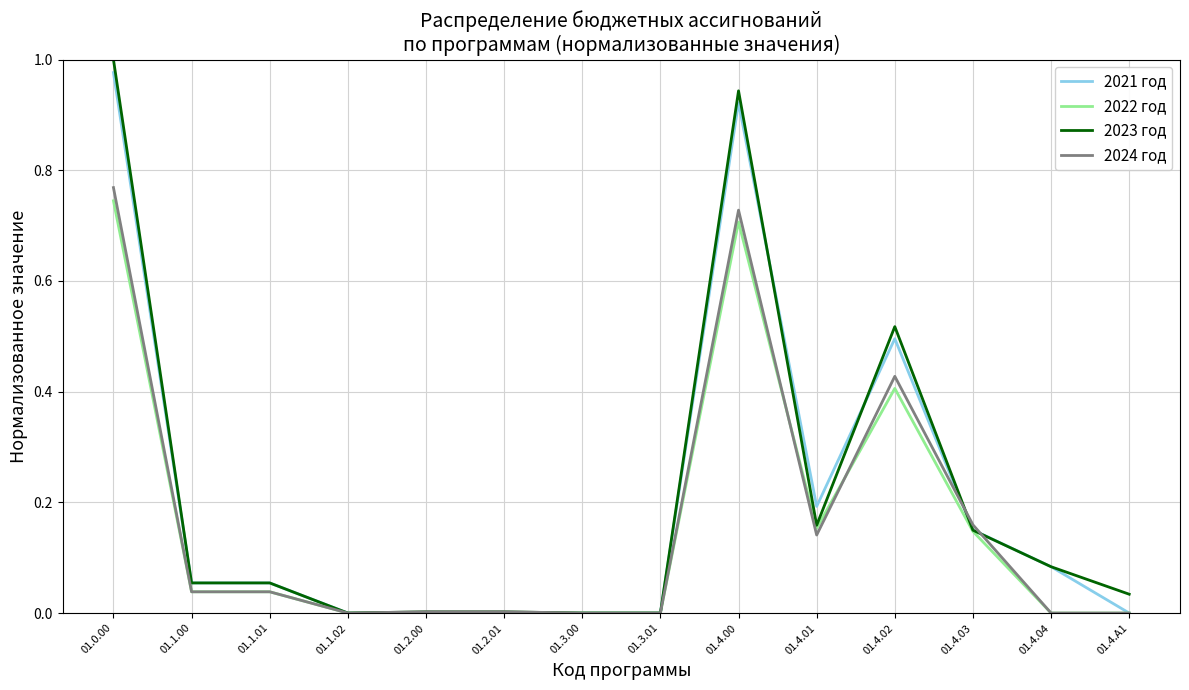

Is this an area chart (filled region under the line)?

No